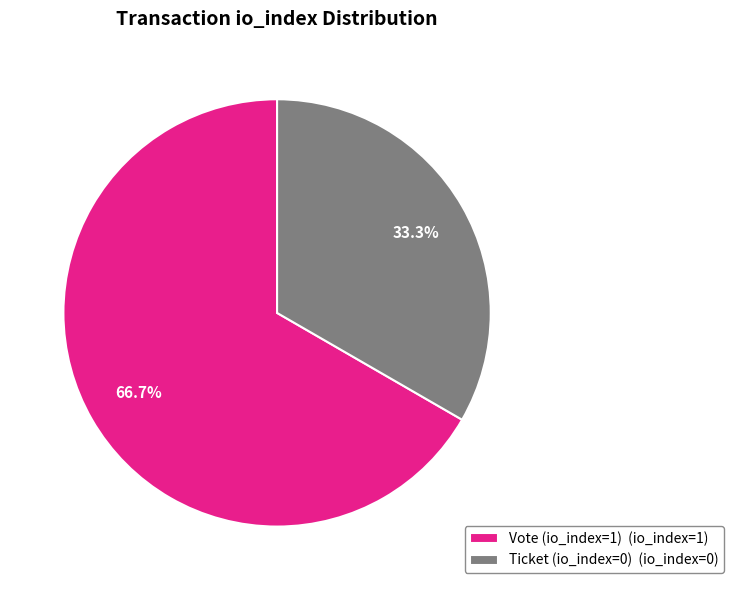

What percentage do Vote (io_index=1) and Ticket (io_index=0) together represent?

100.0%